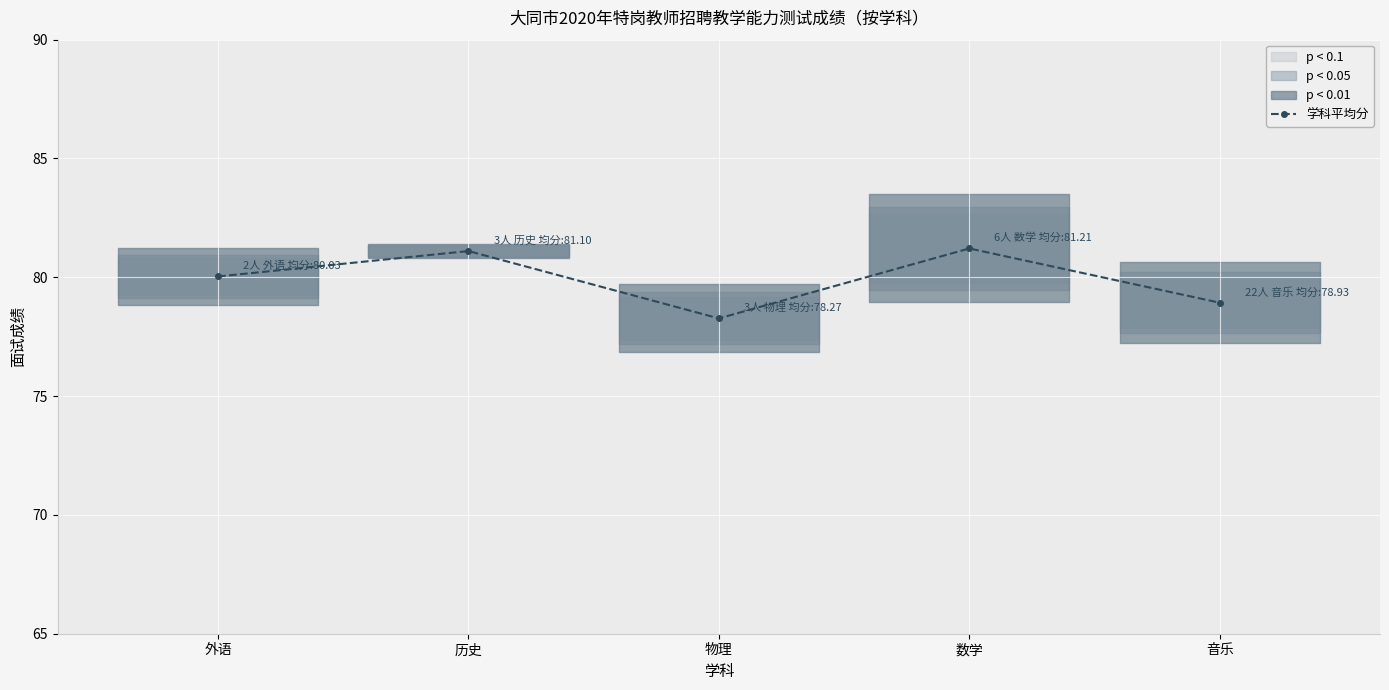

What is the average value?

79.9